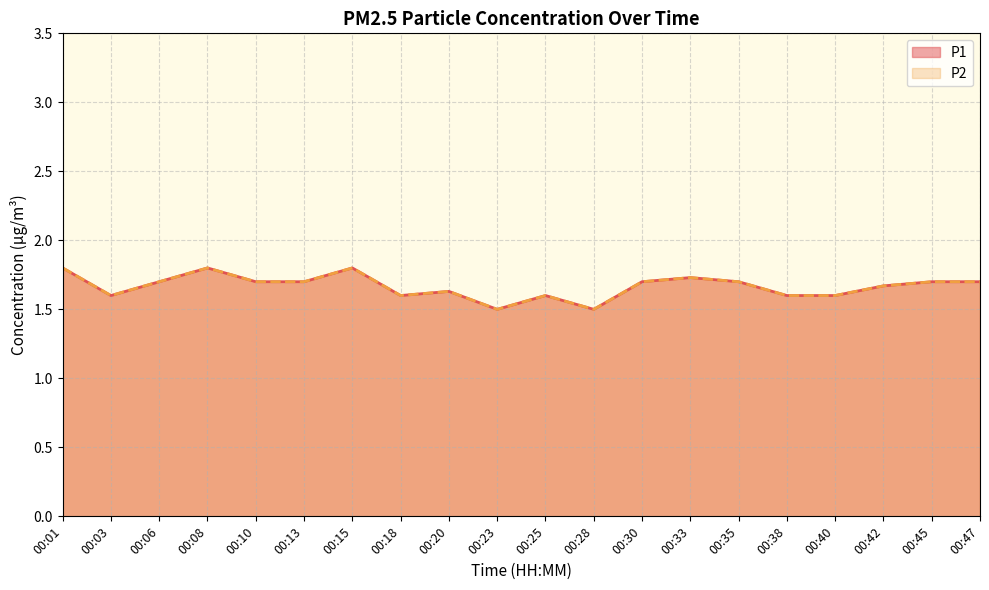

At how many categories does at least one series exceed 1?

20